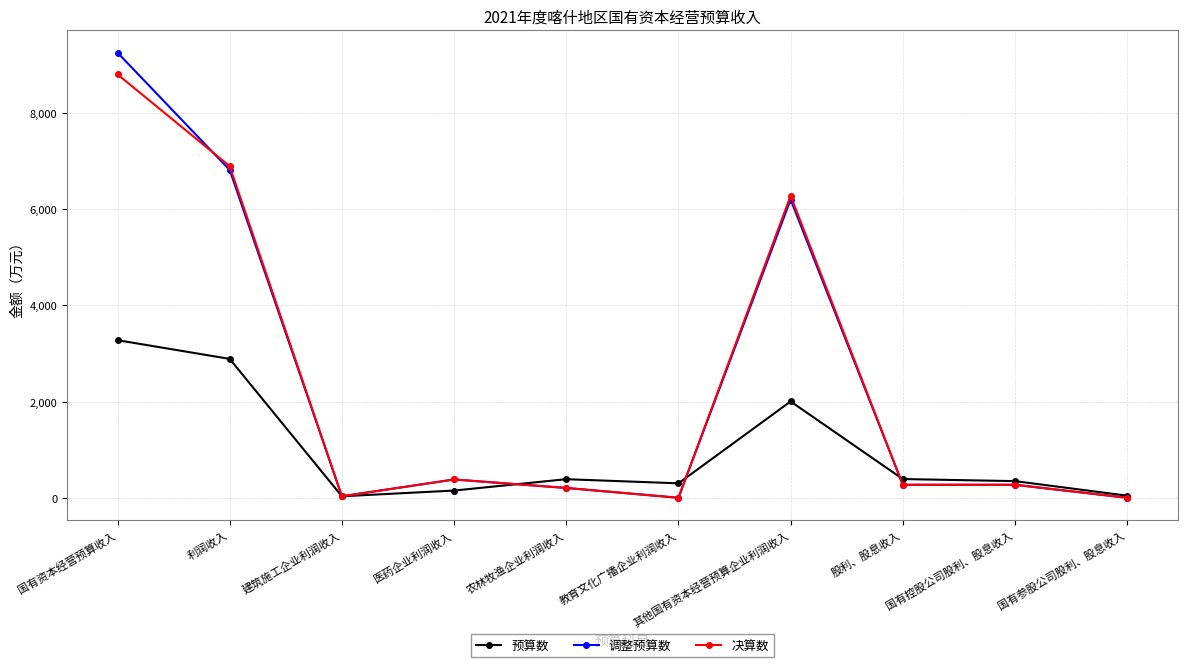

How many data points does each series have?

10